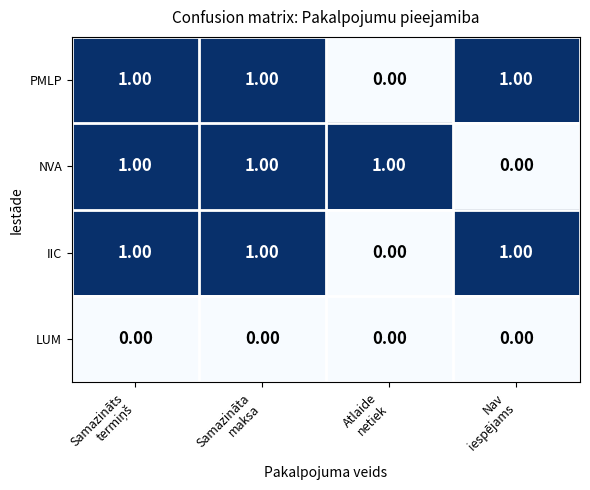

At how many categories does at least one series exceed 0?

4